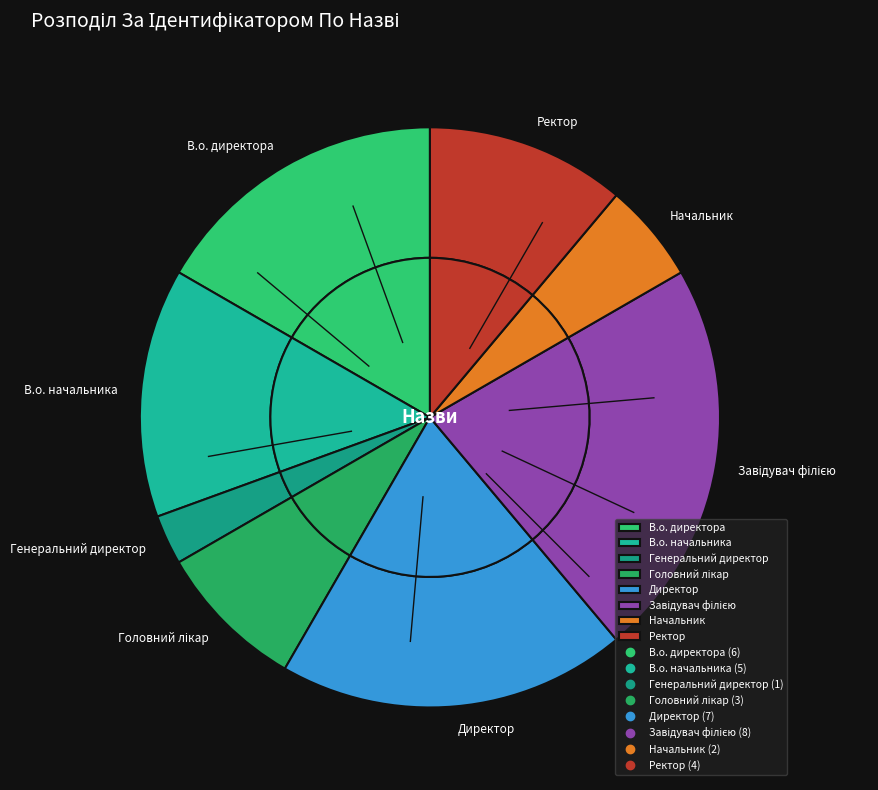

To the nearest percent, what portion does В.о. директора represent?

17%